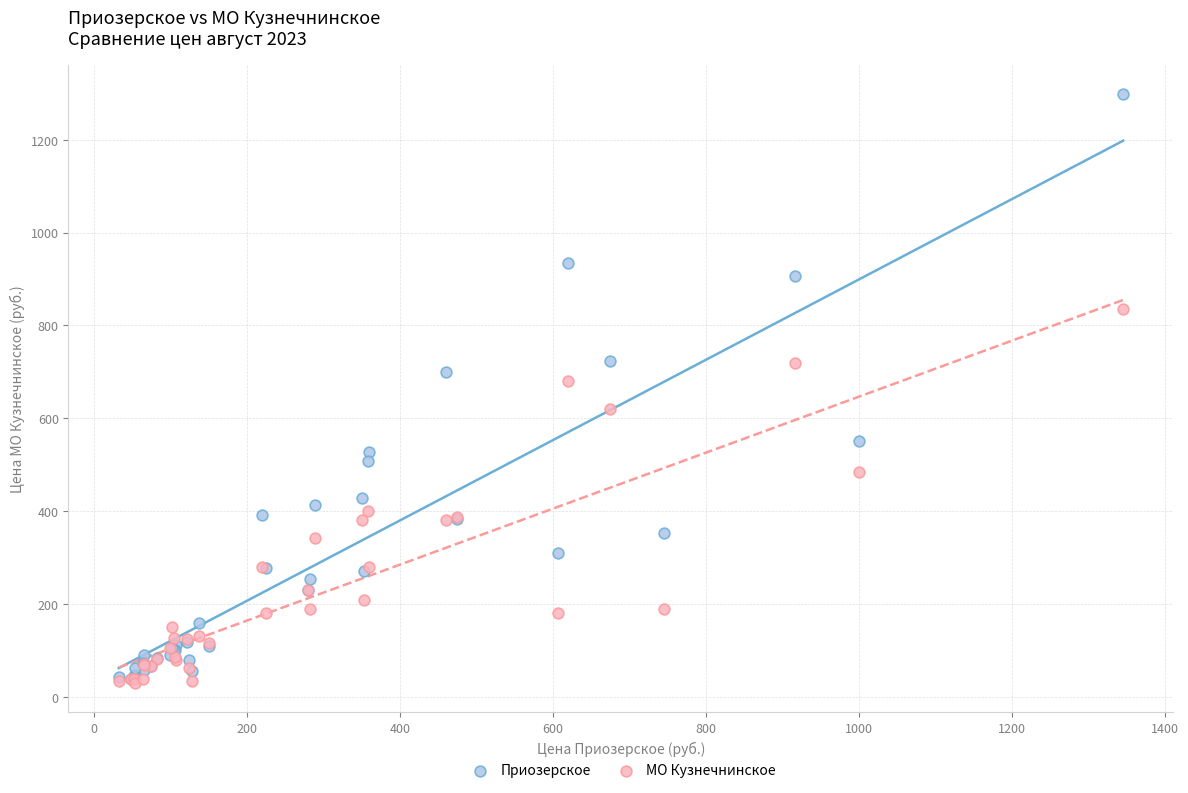

What are all the series names shown in the legend?

Приозерское, МО Кузнечнинское